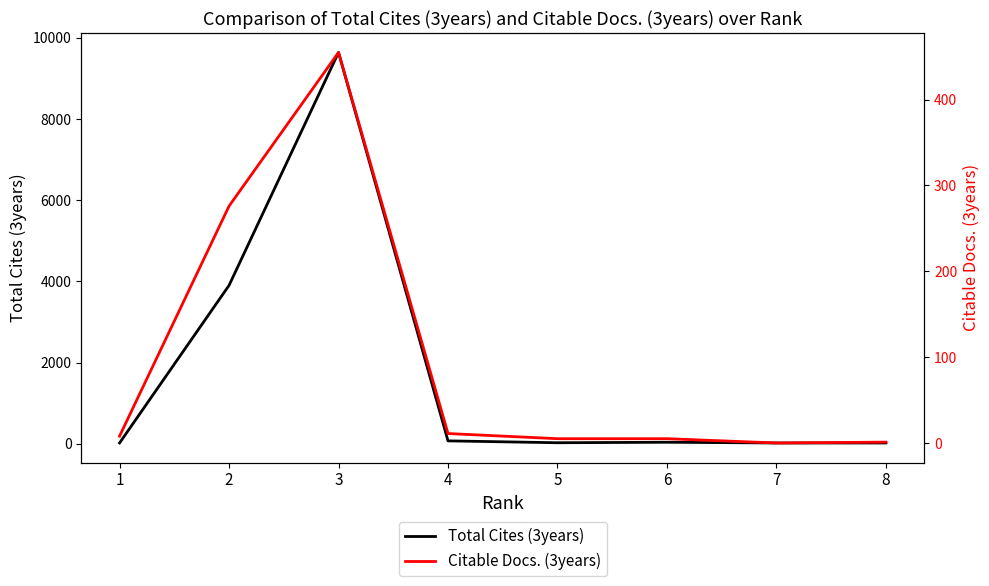

True or false: Citable Docs. (3years) and Total Cites (3years) cross at least once.

False